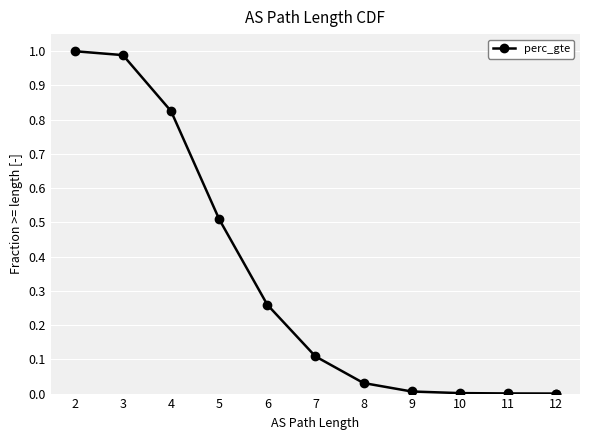

At which category does the chart reach its peak across all series?

2